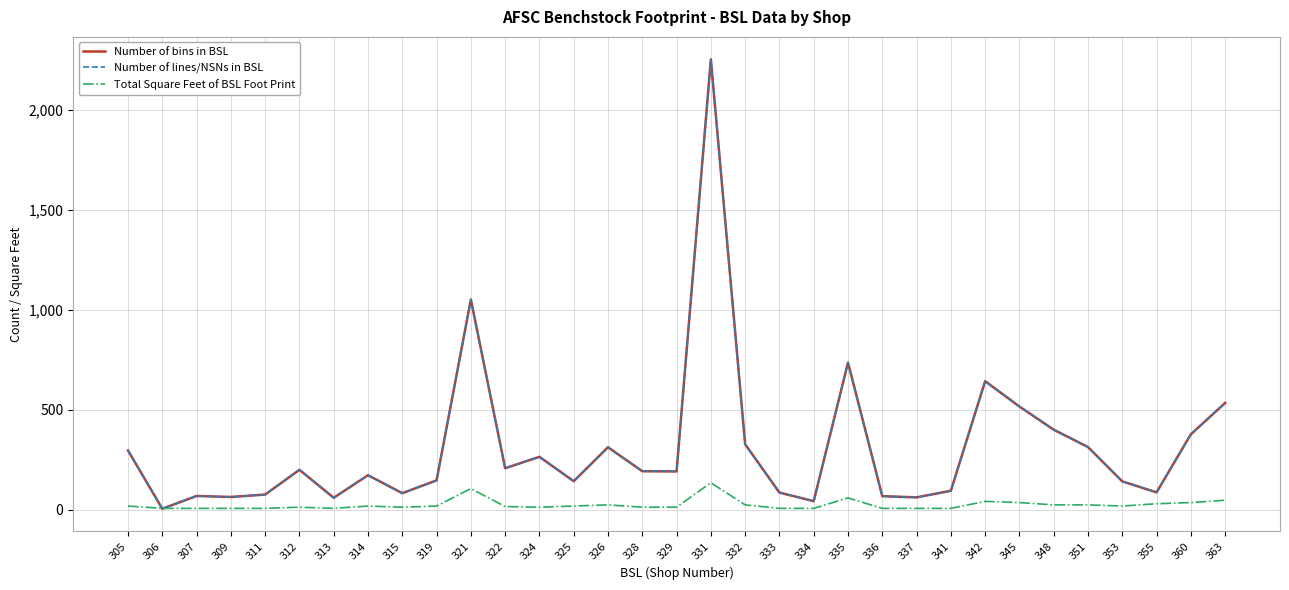

Where is the first local maximum for Number of bins in BSL?

307